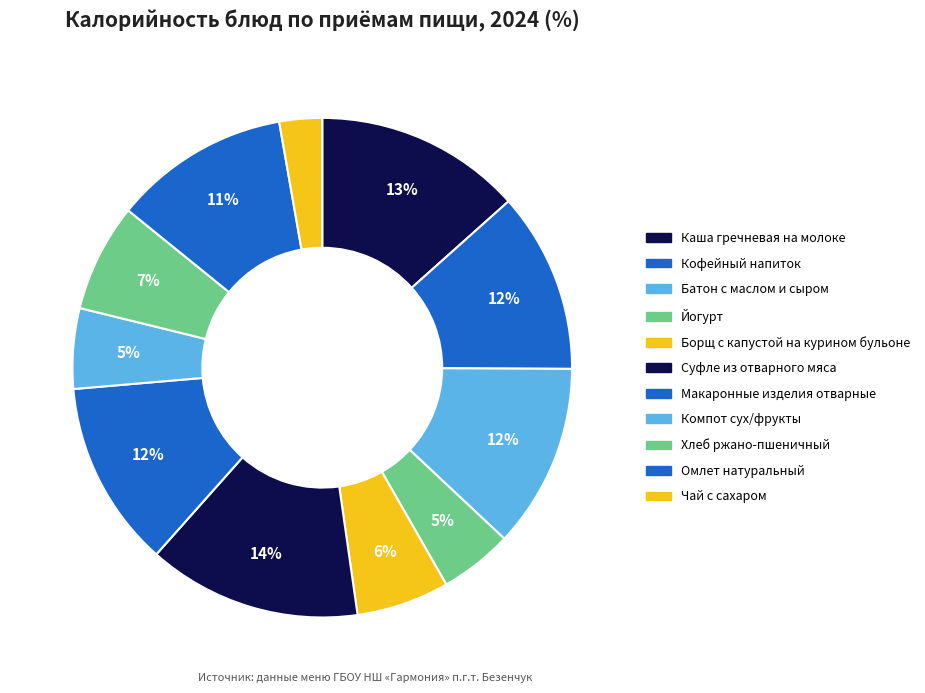

How many slices are in this pie chart?

11